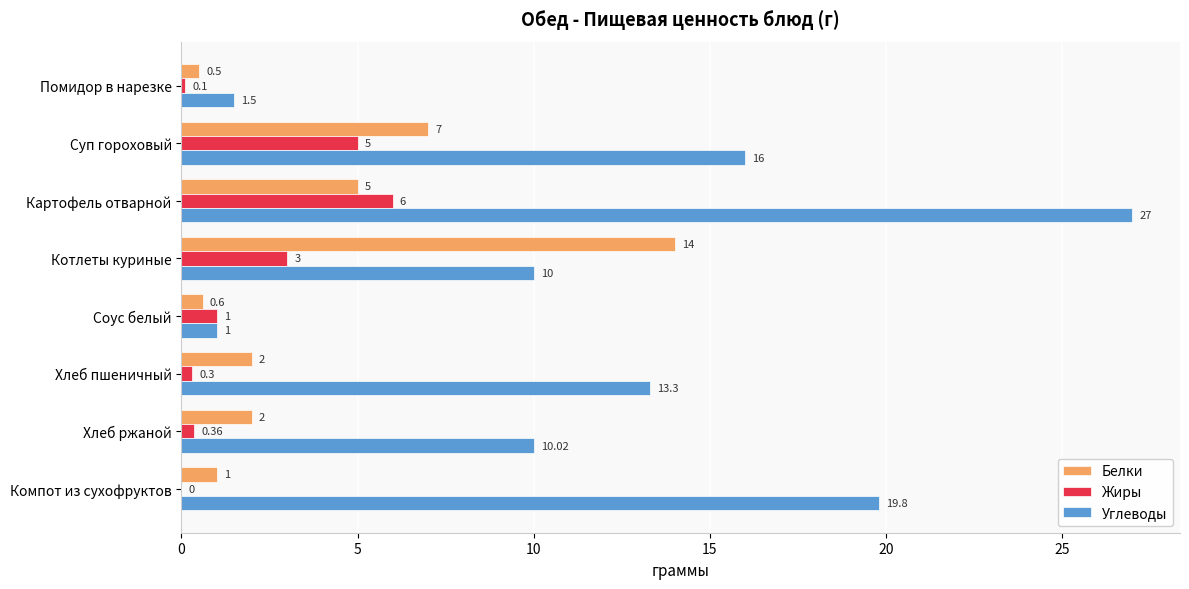

Count the number of categories in the chart.

8